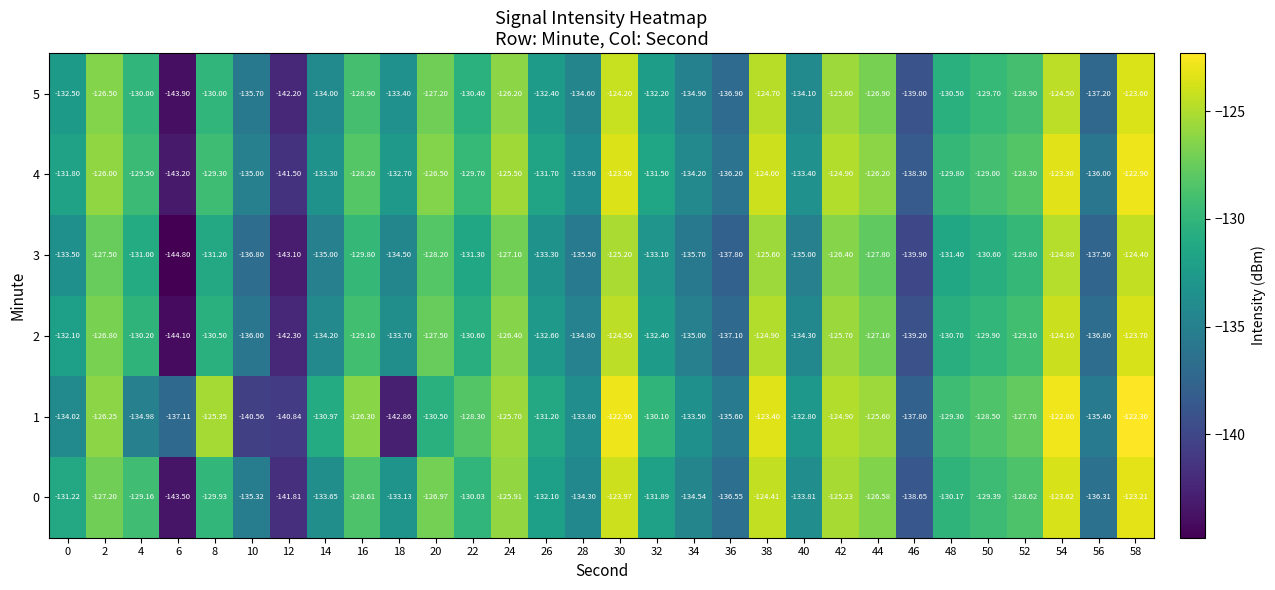

Is the value of 4 at 30 greater than the value of 5 at 48?

Yes